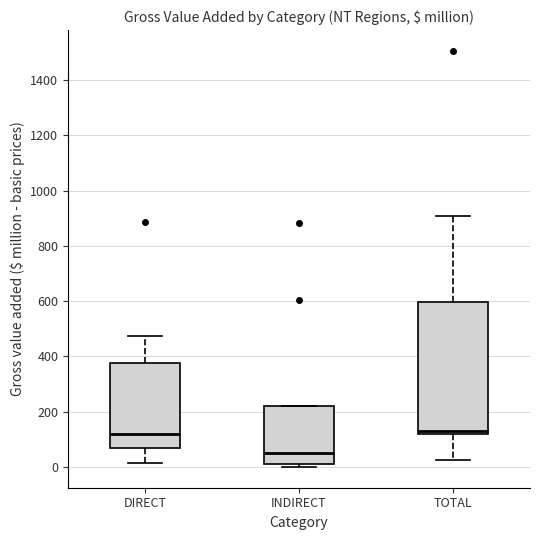

Which box is the tallest, from its lower edge to its upper edge?

TOTAL